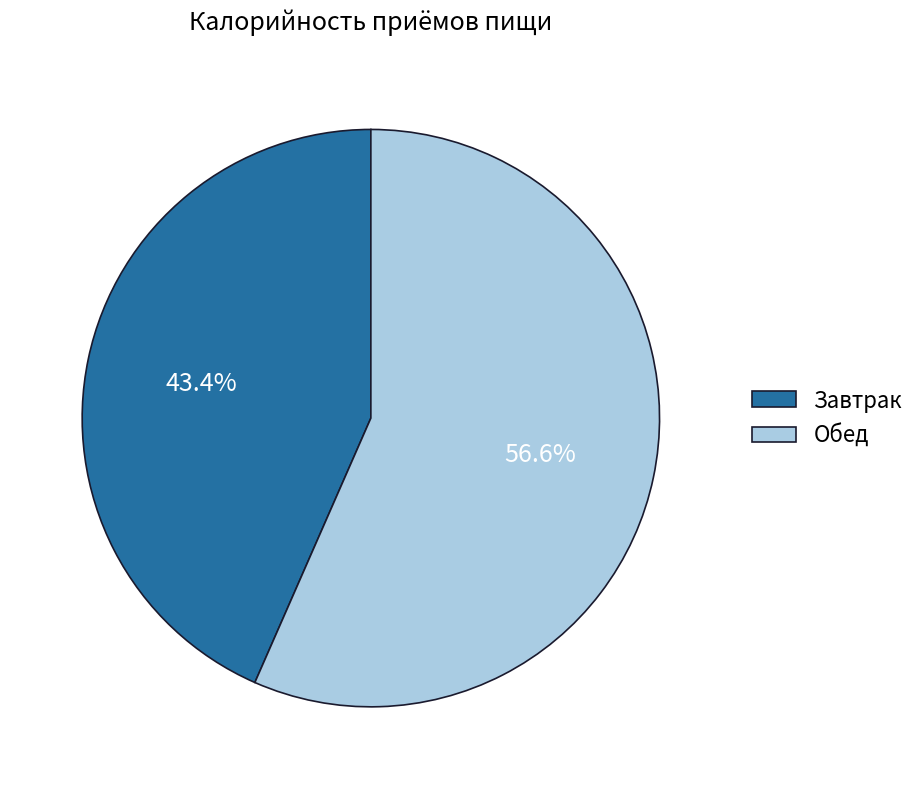

True or false: Обед accounts for 57% of the total.

True